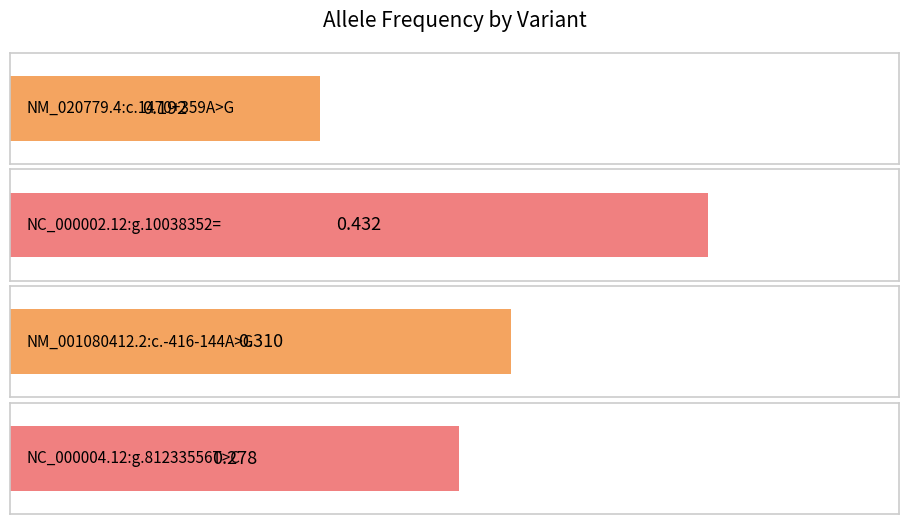

What is the maximum value shown in the chart?

0.4